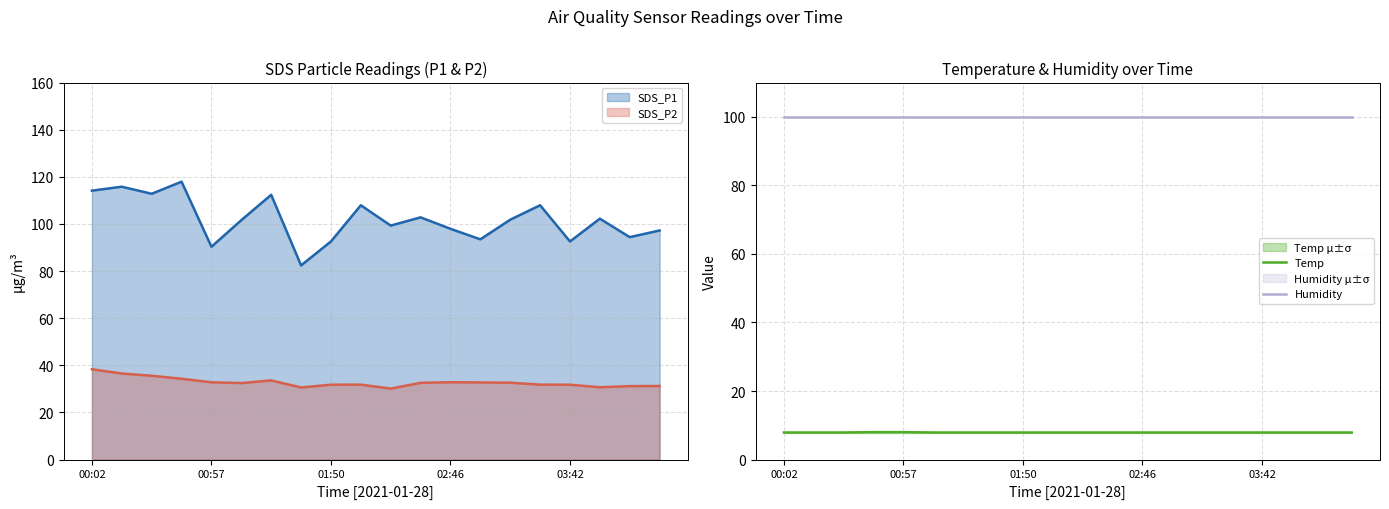

What is the lowest value of the Temp series?

7.9